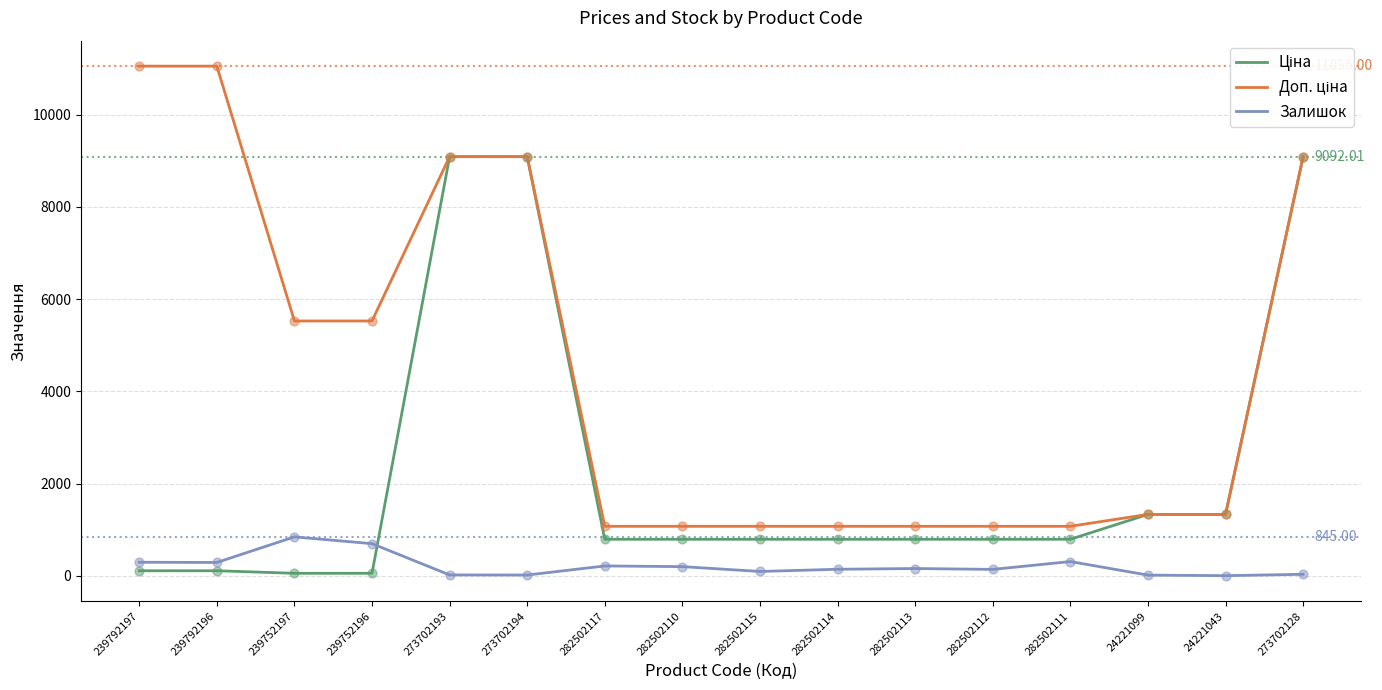

How many lines are shown in the chart?

3